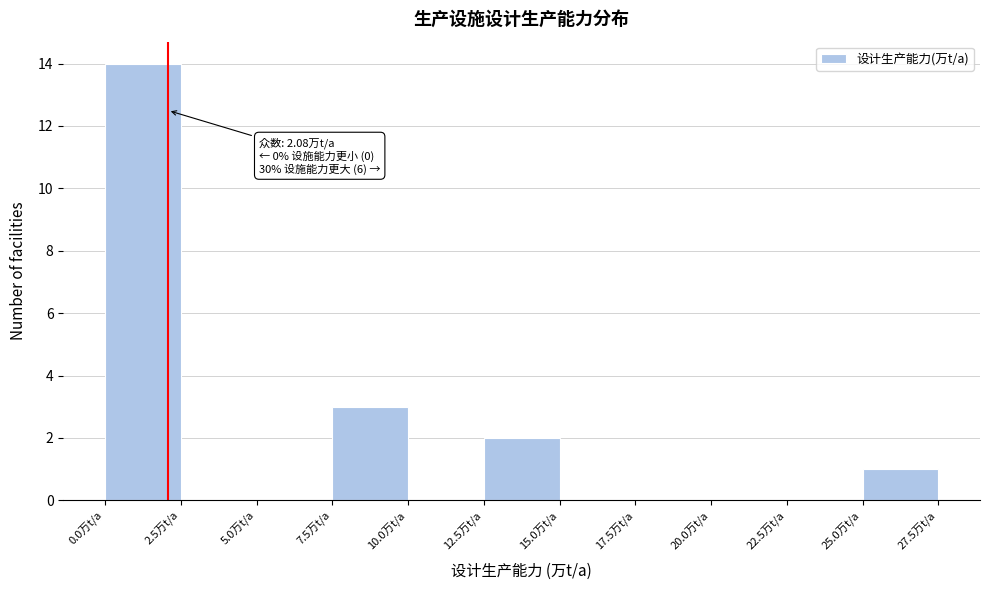

Which range on the x-axis has the tallest bar?

0.0 to 2.5